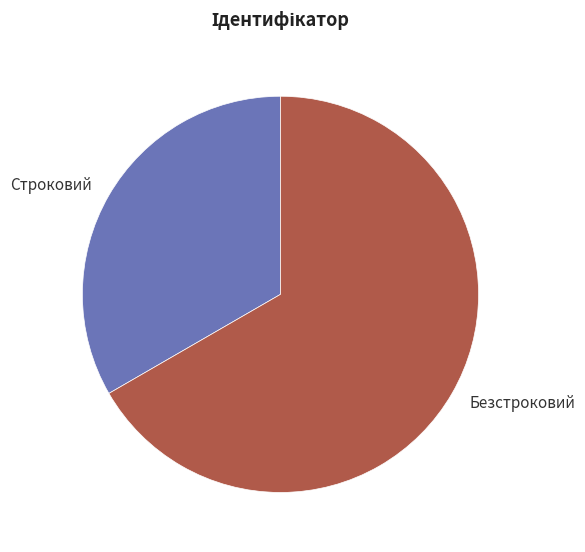

Do Безстроковий and Строковий together represent more than half of the pie?

Yes